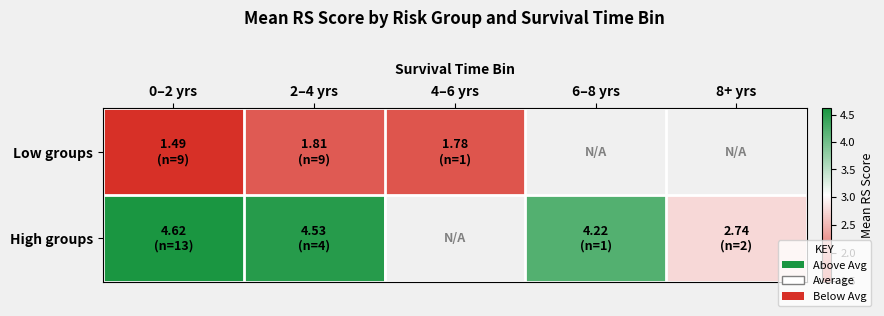

The Low groups series shows 1.8 at 2–4 yrs. True or false?

True